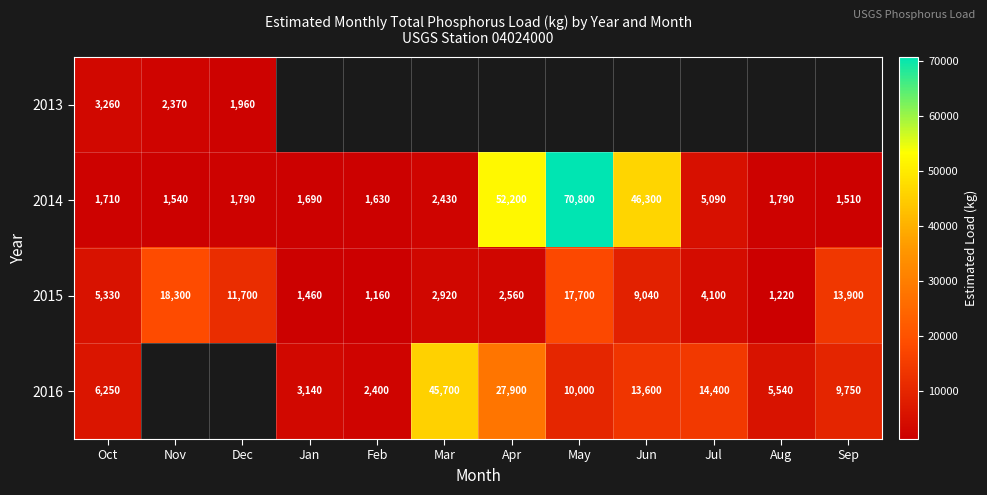

Rank the categories by 2015 value from lowest to highest.

Feb, Aug, Jan, Apr, Mar, Jul, Oct, Jun, Dec, Sep, May, Nov